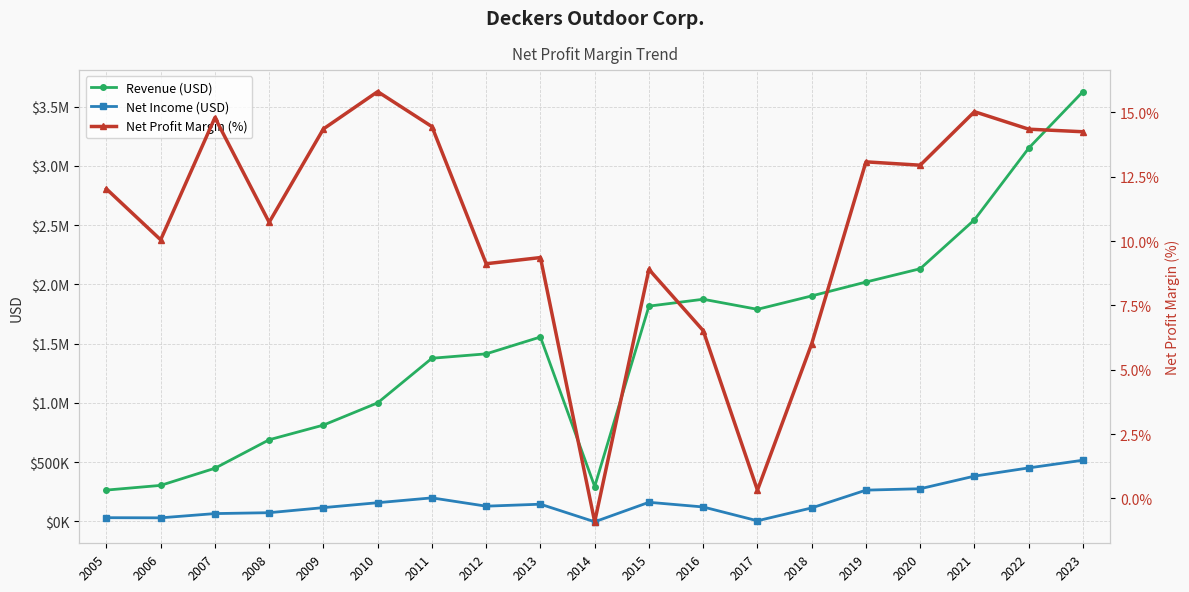

True or false: Net Income (USD) and Revenue (USD) intersect in this chart.

False